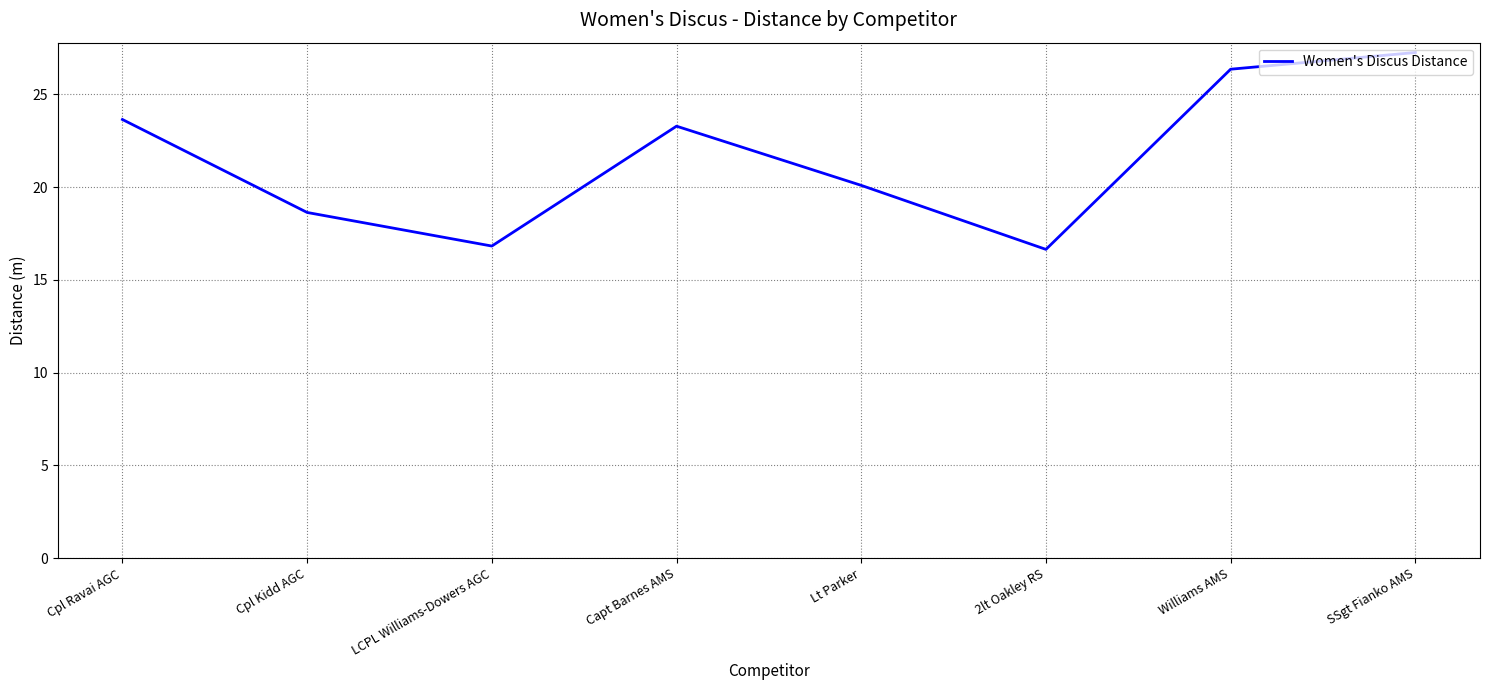

Approximately how many times larger is the value at 2lt Oakley RS compared to Williams AMS?

0.6